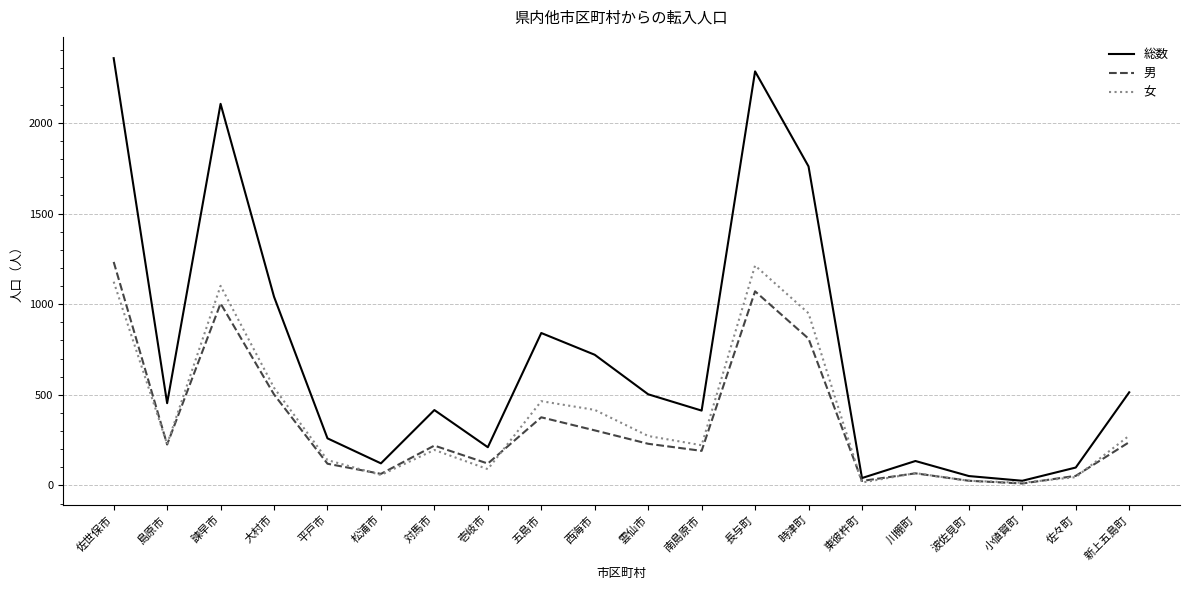

What is the difference between the highest and lowest values at 五島市?

465